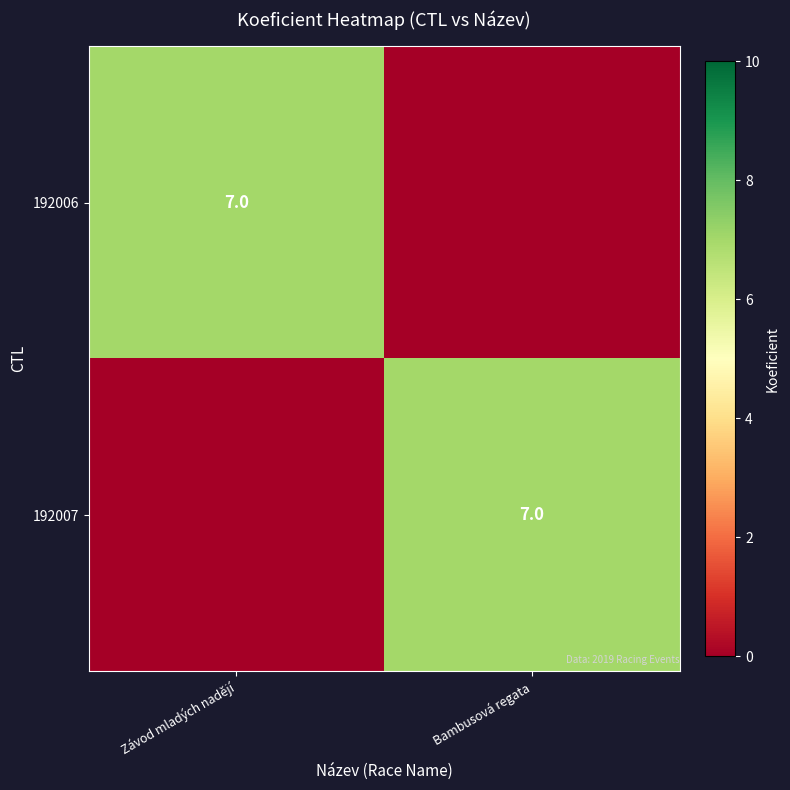

True or false: 192006 has a value of 7 at Závod mladých nadějí.

True